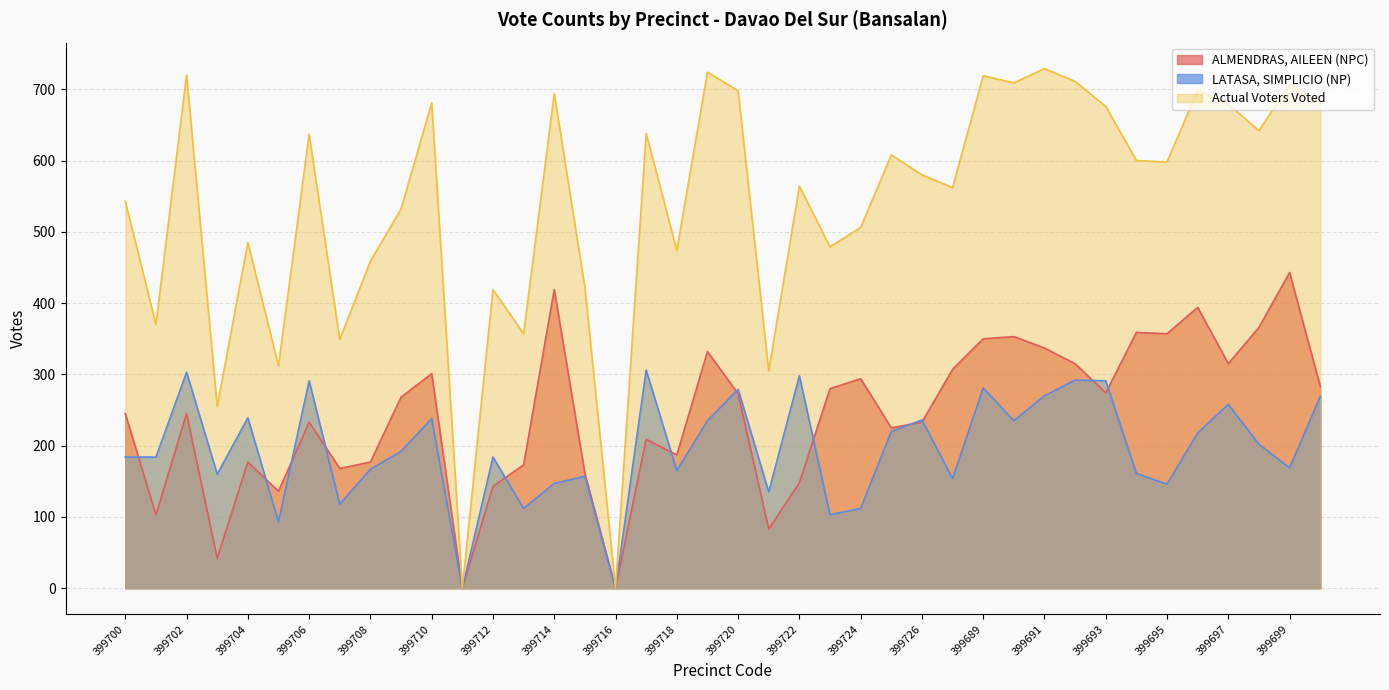

Does the chart have visible grid lines?

Yes